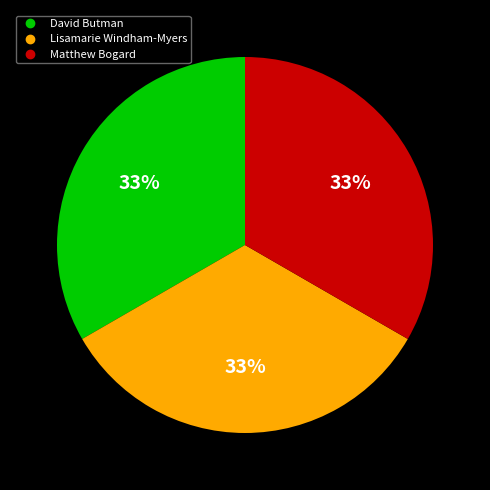

Is the sum of Lisamarie Windham-Myers and Matthew Bogard greater than half?

Yes